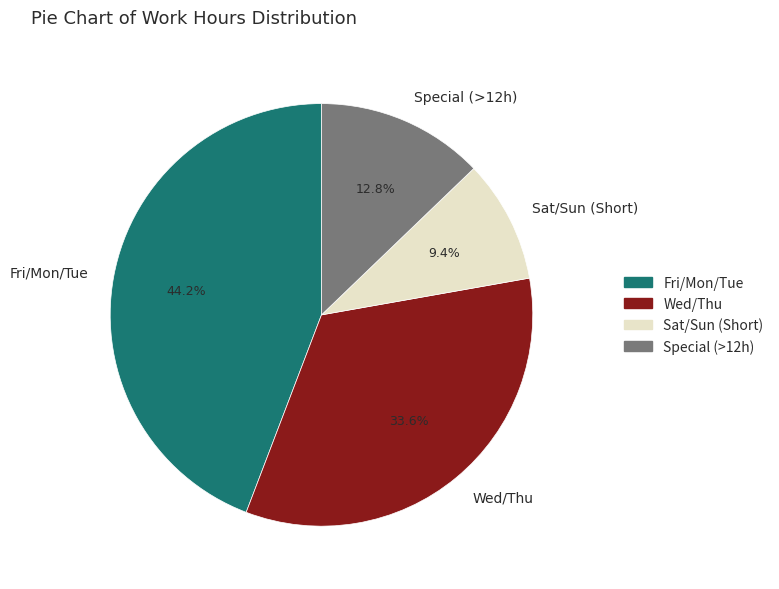

Does any single category account for the majority?

No